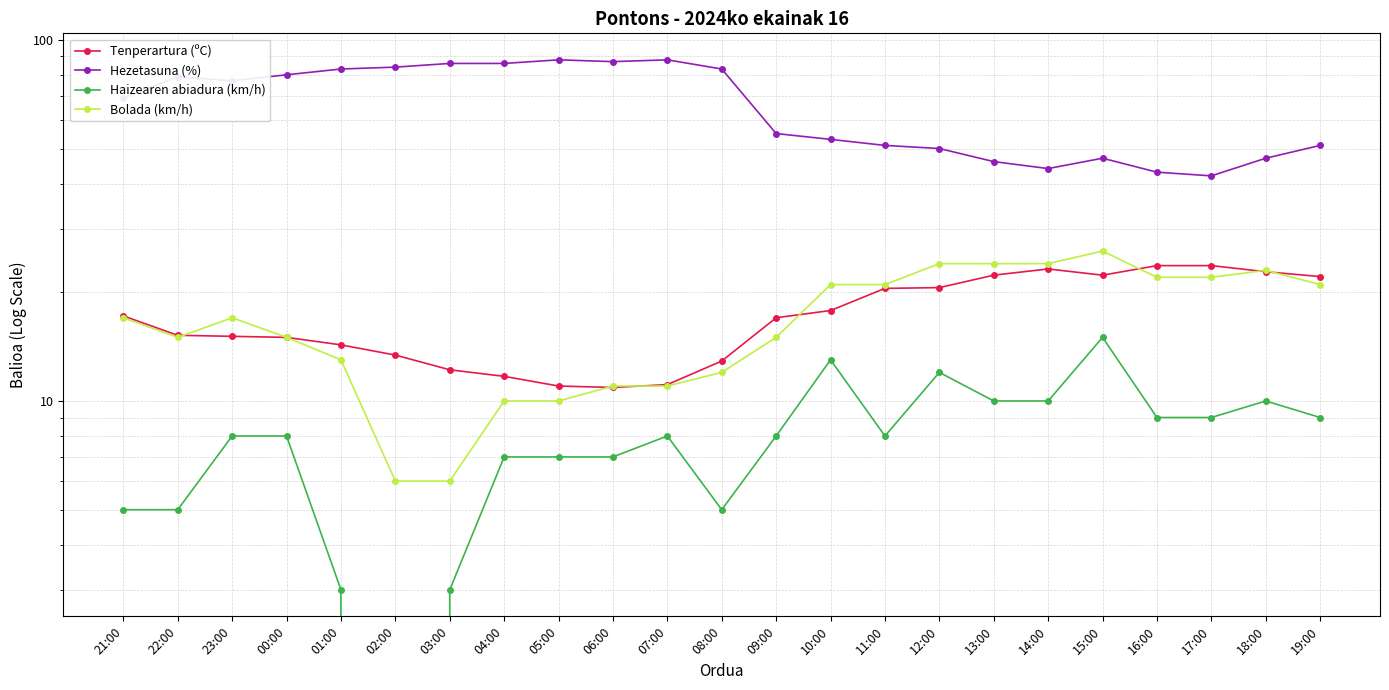

The Tenperartura (ºC) series shows 14.3 at 01:00. True or false?

True